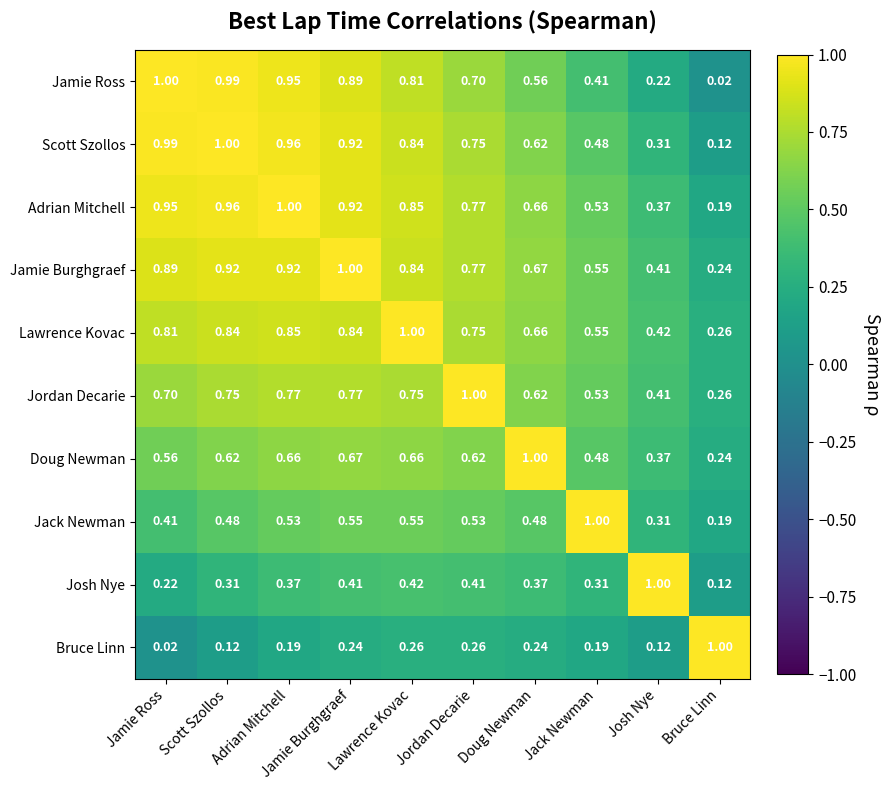

Which category has the lowest value in the Adrian Mitchell series?

Bruce Linn